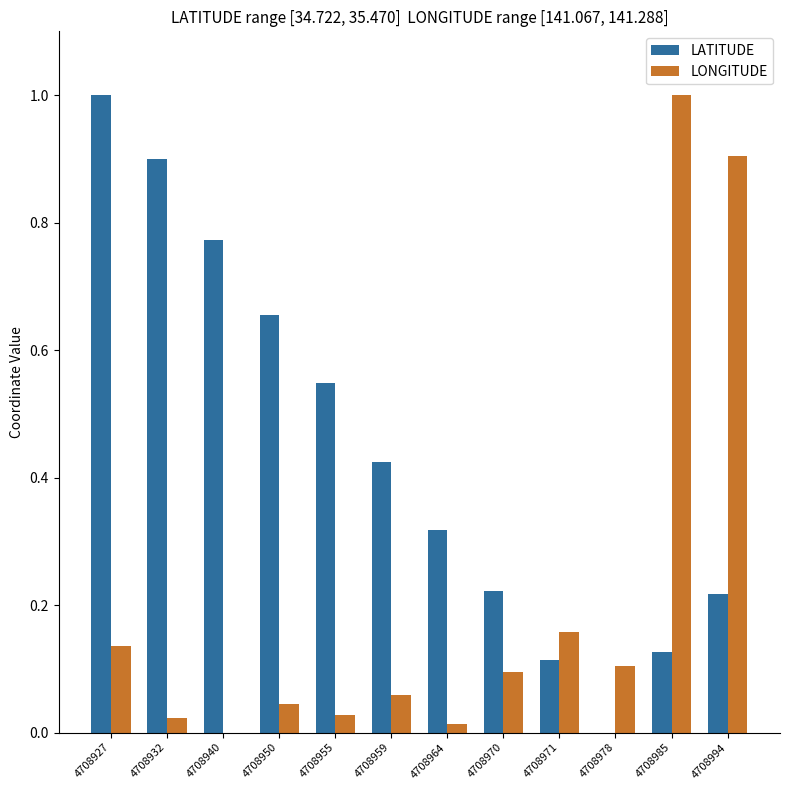

At which label does LONGITUDE reach its peak?

4708985